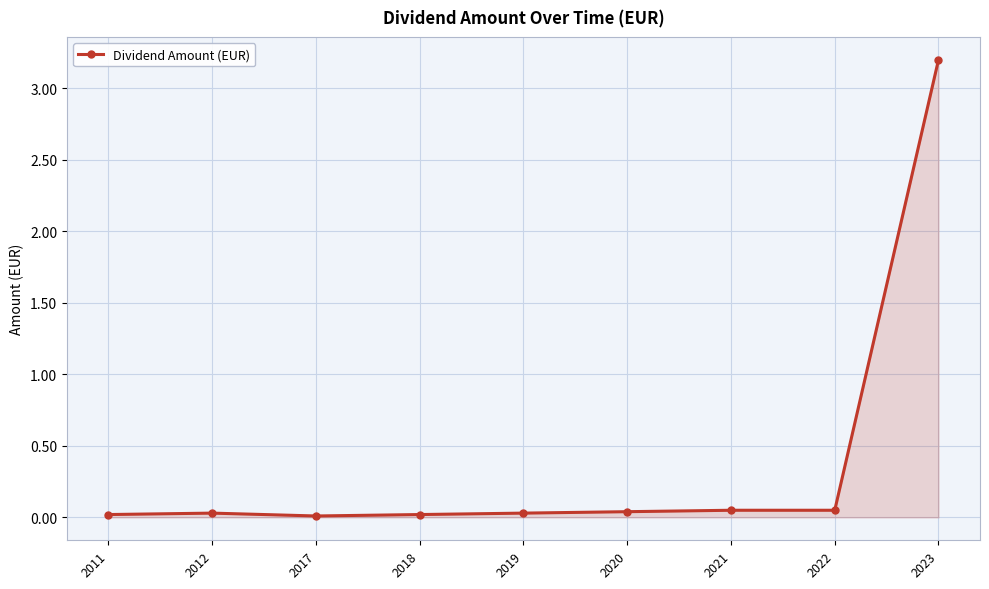

Is it true that the value at 2018 is 0.0?

True